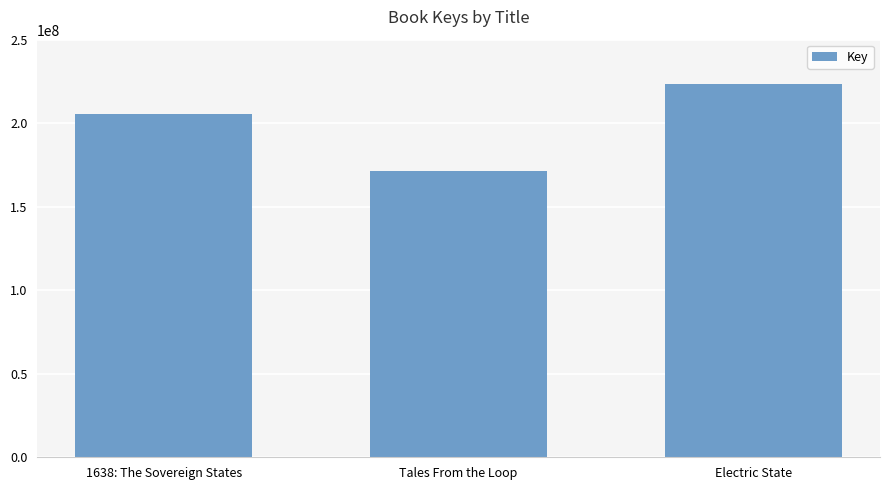

What is the ratio of the value at Tales From the Loop to the value at 1638: The Sovereign States?

0.8